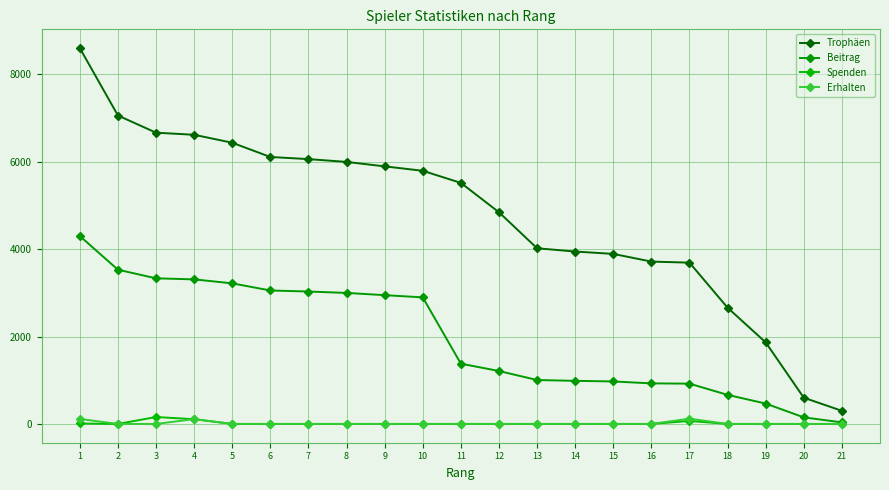

Between 3 and 10, which series saw the biggest shift?

Trophäen